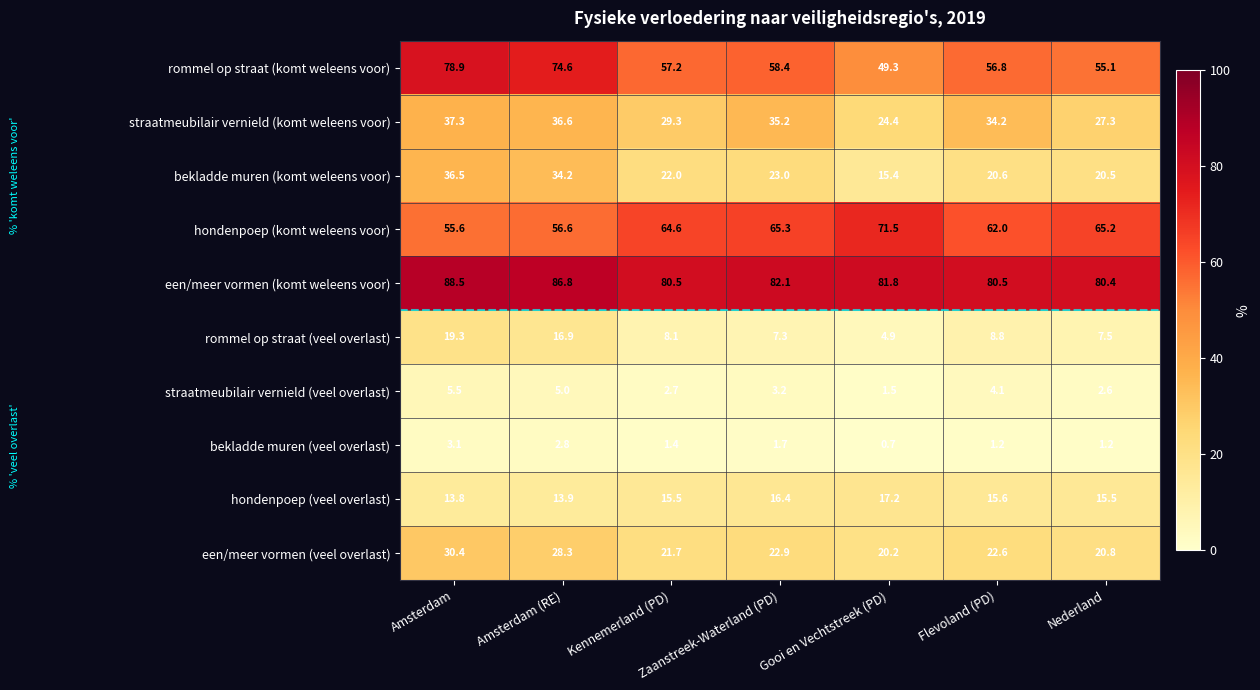

What is the spread (max minus min) of values at Amsterdam?

85.4